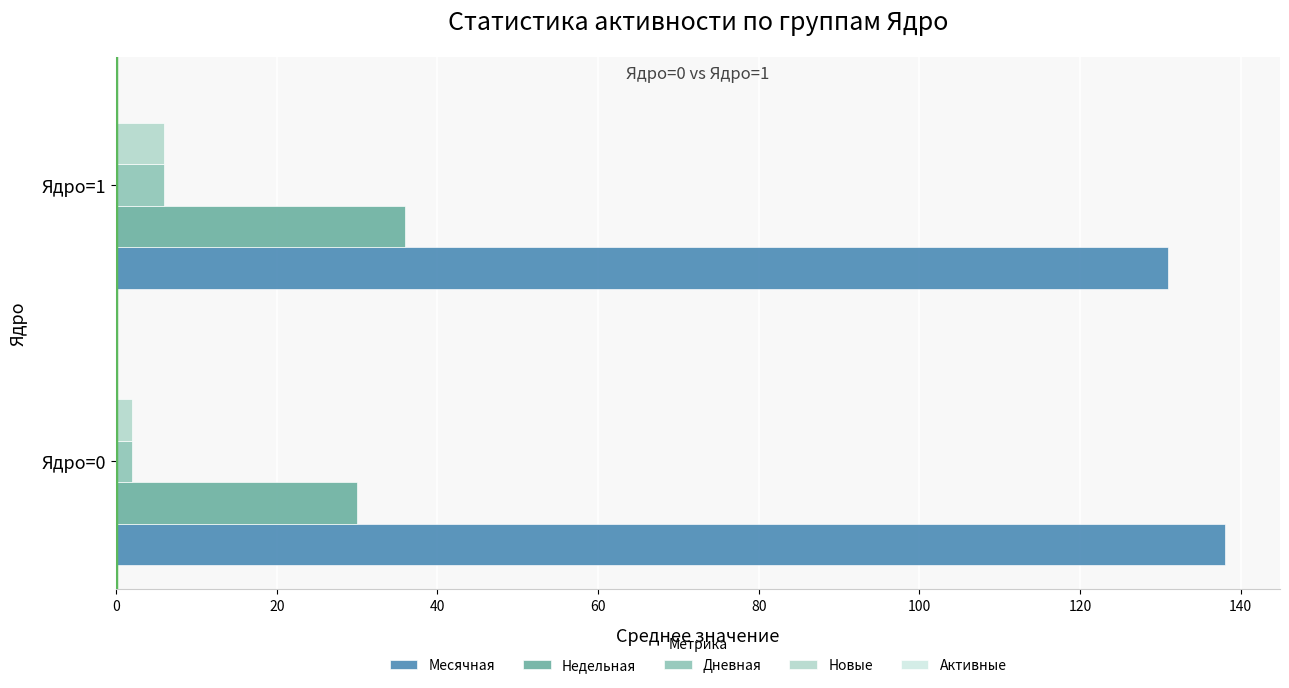

True or false: Месячная has a value of 200 at Ядро=0.

False